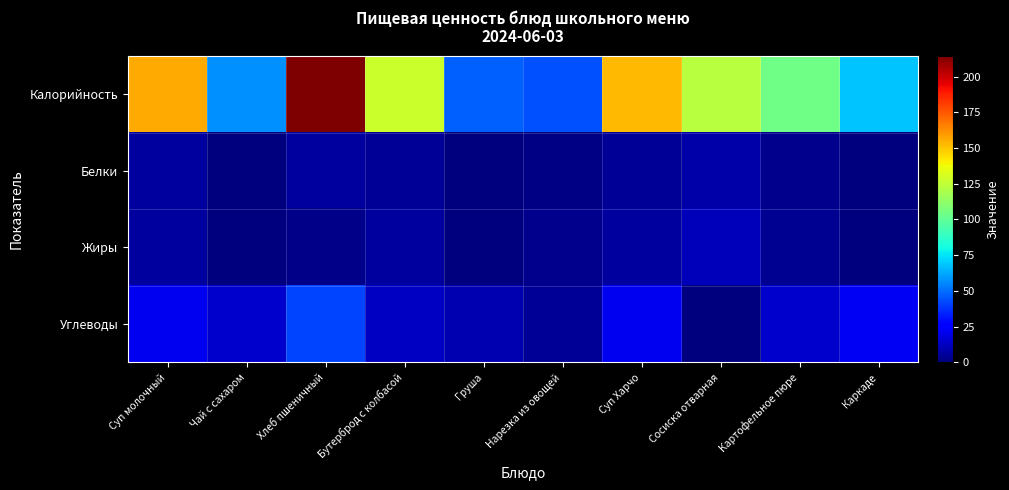

Which series has the largest range (max minus min)?

Калорийность